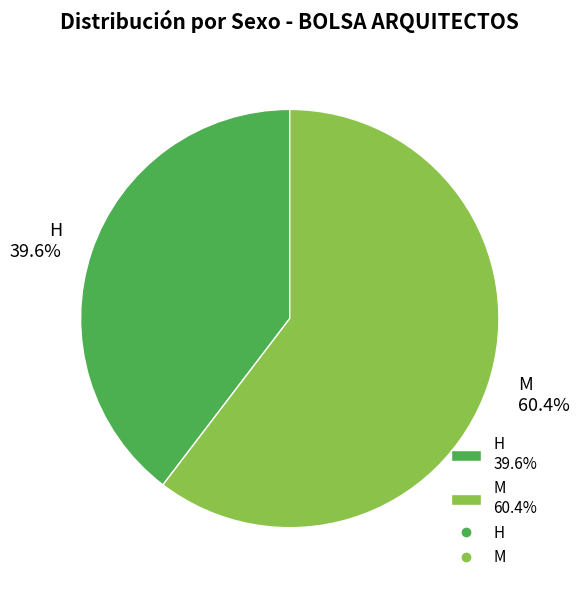

Does H represent more than half of the total?

No